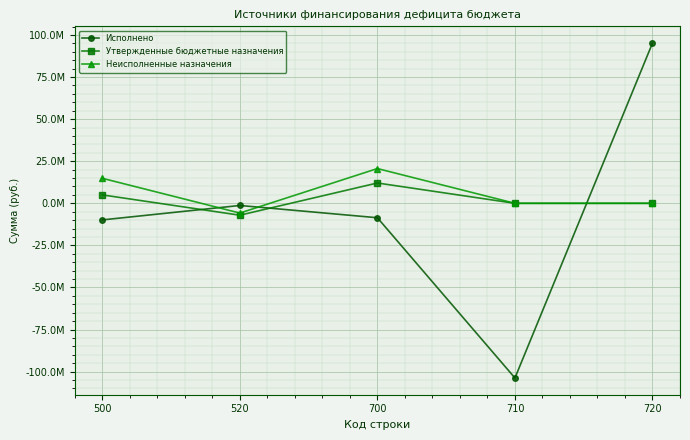

At which label does Неисполненные назначения first exceed 0?

500